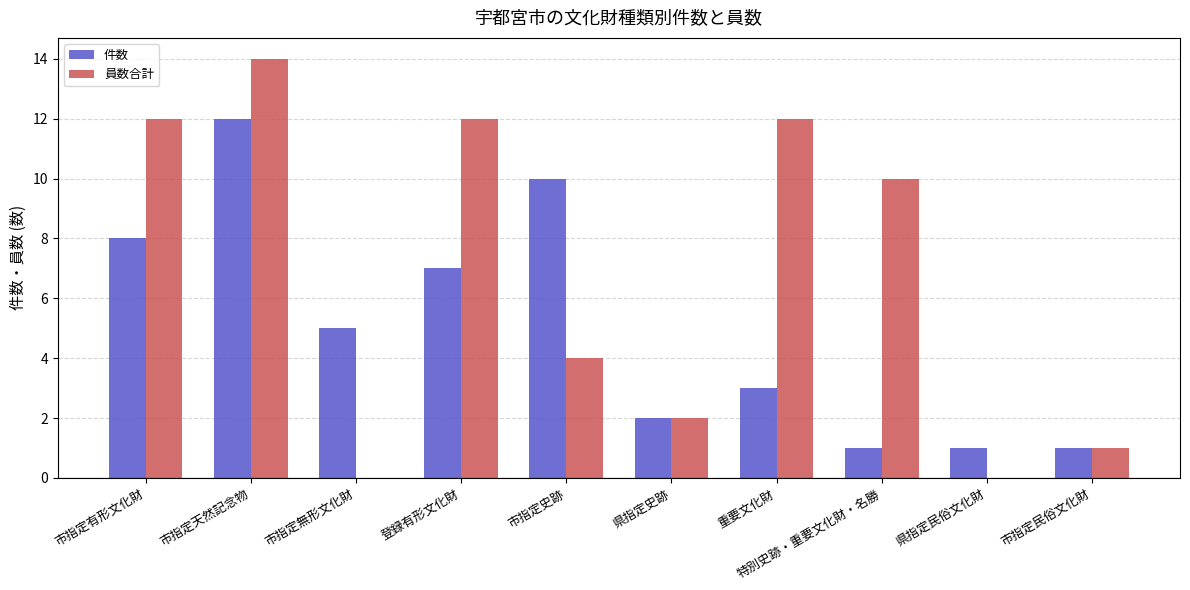

True or false: 件数 has a value of 2 at 県指定史跡.

True